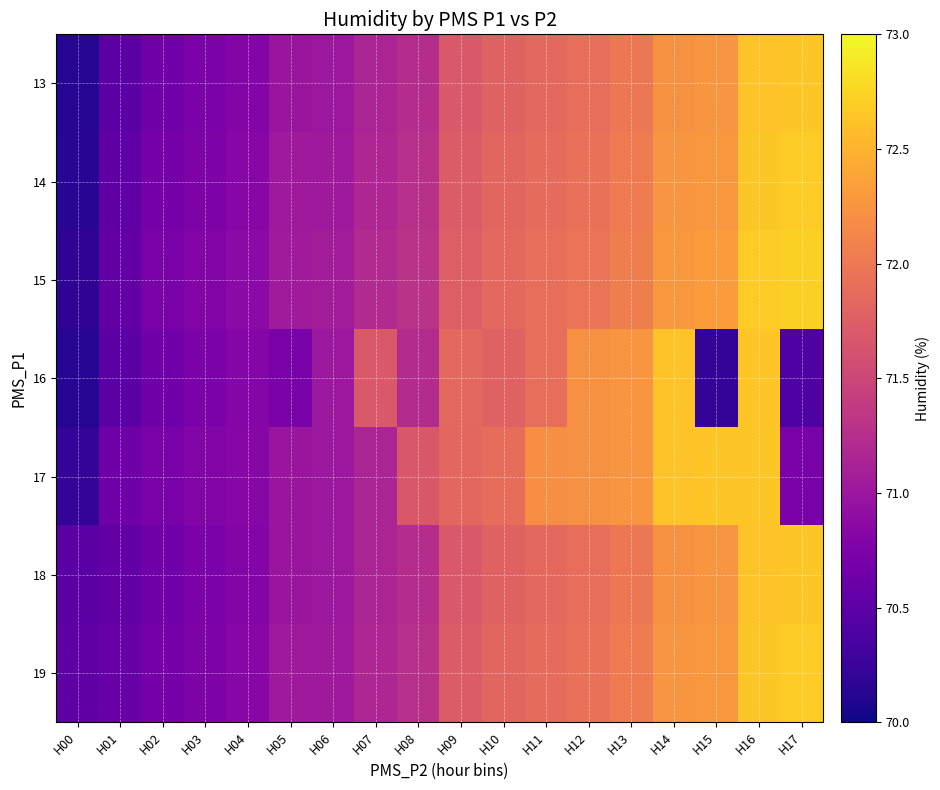

What is the spread (max minus min) of values at H07?

0.5